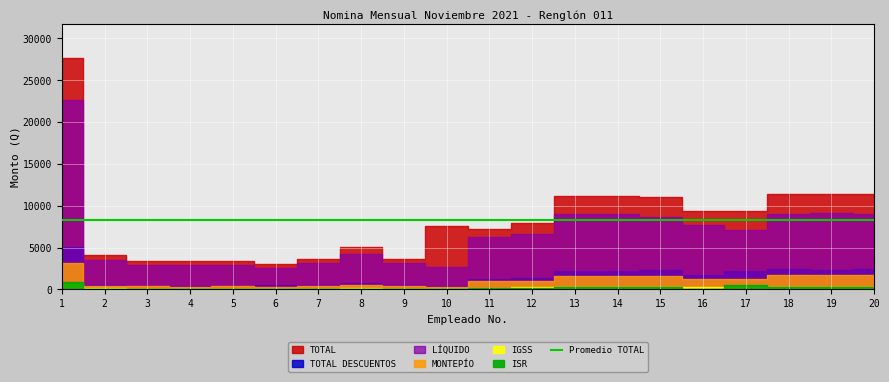

Reading left to right, extract all data points from this chart.

TOTAL: 1=27625.0	2=4091.0	3=3390.0	4=3355.0	5=3390.0	6=3076.0	7=3610.0	8=5010.0	9=3610.0	10=7582.0	11=7207.0	12=7982.0	13=11184.0	14=11184.0	15=11009.0	16=9384.0	17=9384.0	18=11384.0	19=11384.0	20=11384.0
TOTAL DESCUENTOS: 1=5042.4	2=537.7	3=439.6	4=434.7	5=439.6	6=516.0	7=470.4	8=729.6	9=470.4	10=395.6	11=1294.4	12=1359.5	13=2229.8	14=2229.8	15=2335.7	16=1675.5	17=2234.2	18=2423.6	19=2273.9	20=2423.6
LÍQUIDO: 1=22582.6	2=3553.3	3=2950.4	4=2920.3	5=2950.4	6=2560.0	7=3139.6	8=4280.4	9=3139.6	10=2680.4	11=6287.6	12=6622.6	13=8954.2	14=8954.2	15=8673.3	16=7708.5	17=7149.8	18=8960.4	19=9110.0	20=8960.4
MONTEPÍO: 1=3206.2	2=422.5	3=345.4	4=341.6	5=345.4	6=310.9	7=369.6	8=571.2	9=369.6	10=310.9	11=953.2	12=1005.2	13=1640.1	14=1640.1	15=1613.8	16=1278.8	17=1278.8	18=1670.1	19=1670.1	20=1670.1
IGSS: 1=641.2	2=115.2	3=94.2	4=93.2	5=94.2	6=84.8	7=100.8	8=142.8	9=100.8	10=84.8	11=220.0	12=232.0	13=328.0	14=328.0	15=322.8	16=274.0	17=274.0	18=334.0	19=334.0	20=334.0
ISR: 1=907.6	2=0.0	3=0.0	4=0.0	5=0.0	6=0.0	7=0.0	8=15.6	9=0.0	10=0.0	11=121.3	12=122.3	13=261.6	14=261.6	15=254.4	16=0.0	17=558.7	18=269.8	19=269.8	20=269.8